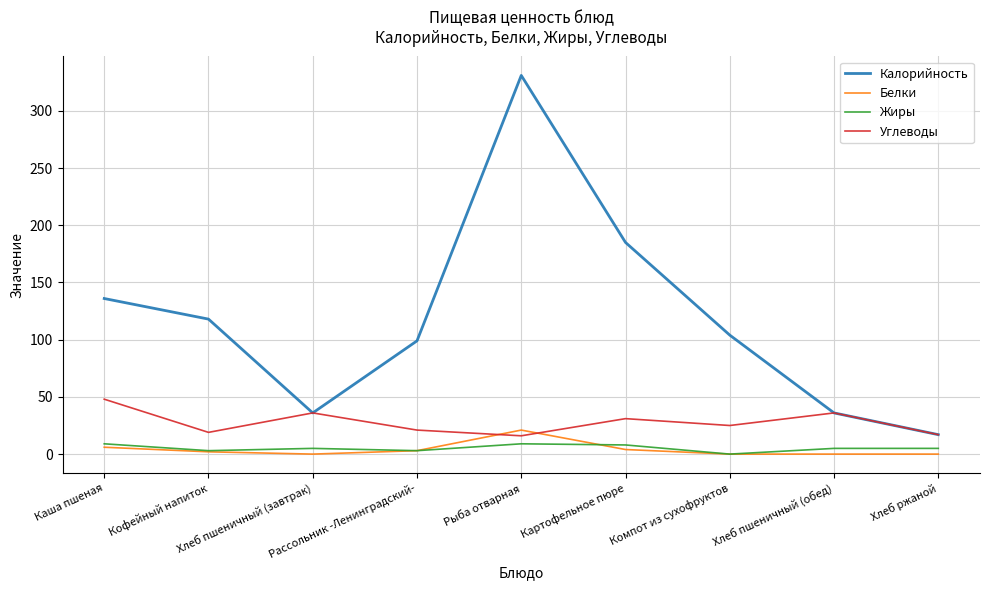

Which series has the largest range (max minus min)?

Калорийность